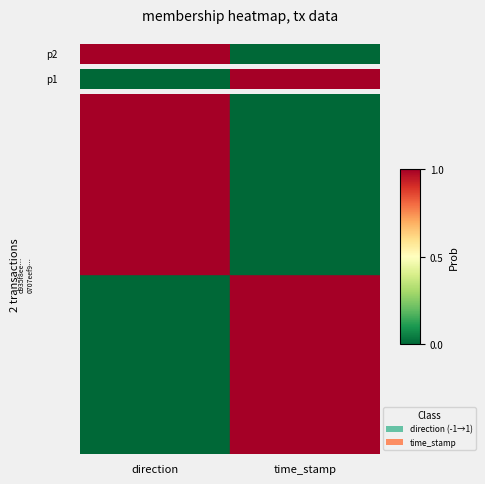

Count the values in the range 0 to 1.

2